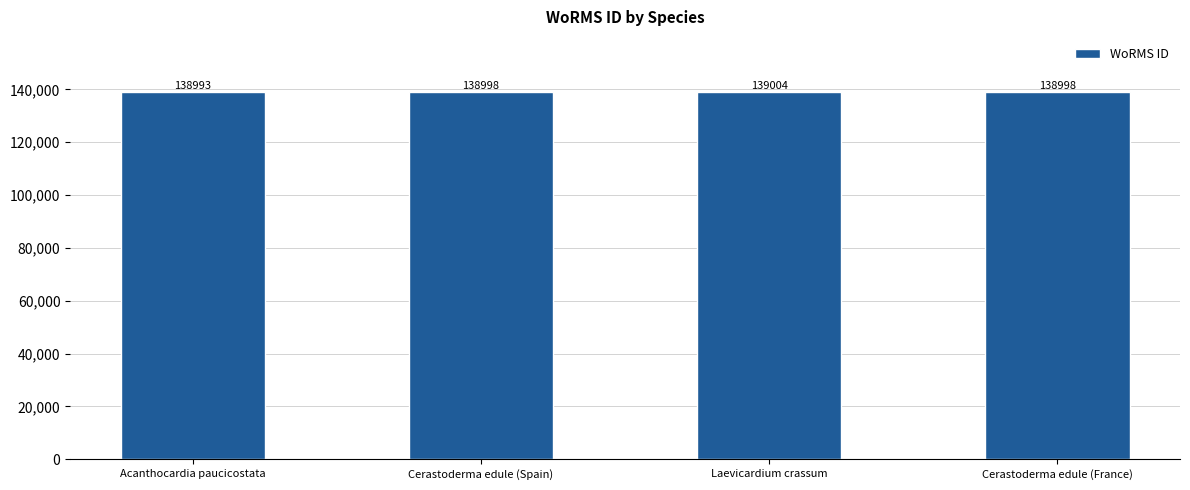

Which has a higher value, Laevicardium crassum or Cerastoderma edule (France)?

Laevicardium crassum